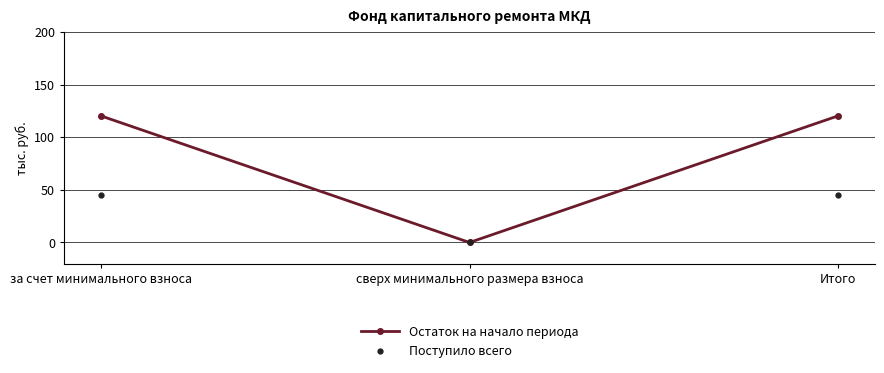

Does the chart display data point markers on the line(s)?

Yes